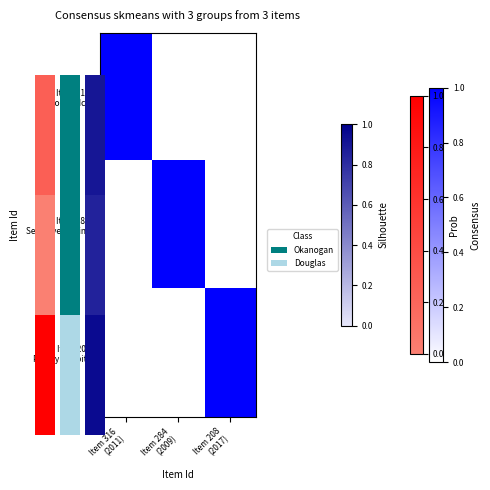

Between Item 316
(2011) and Item 284
(2009), which is larger?

Item 316
(2011)